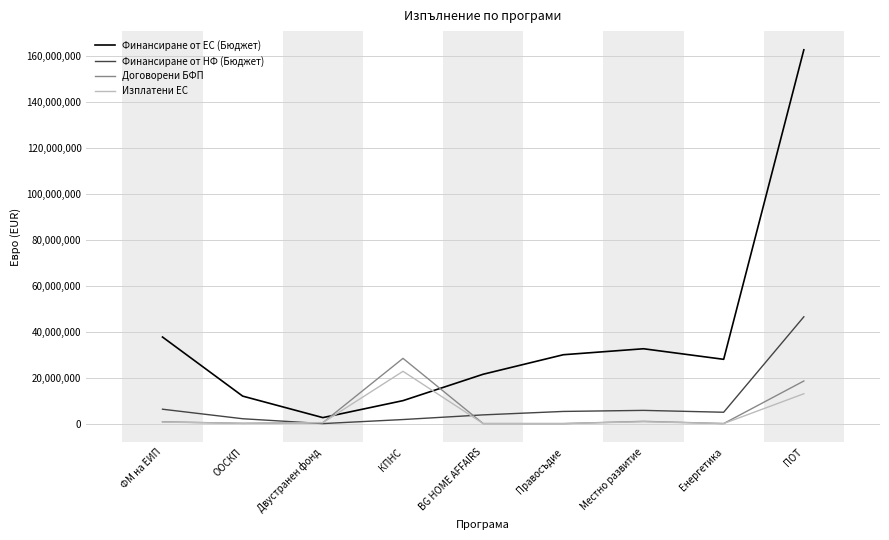

Which series has the largest range (max minus min)?

Финансиране от ЕС (Бюджет)